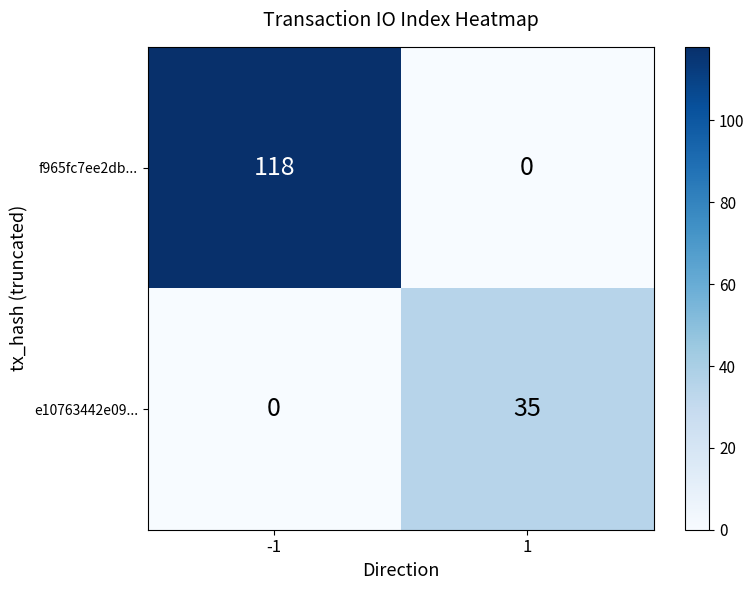

Which series has the largest total across all categories?

f965fc7ee2db...